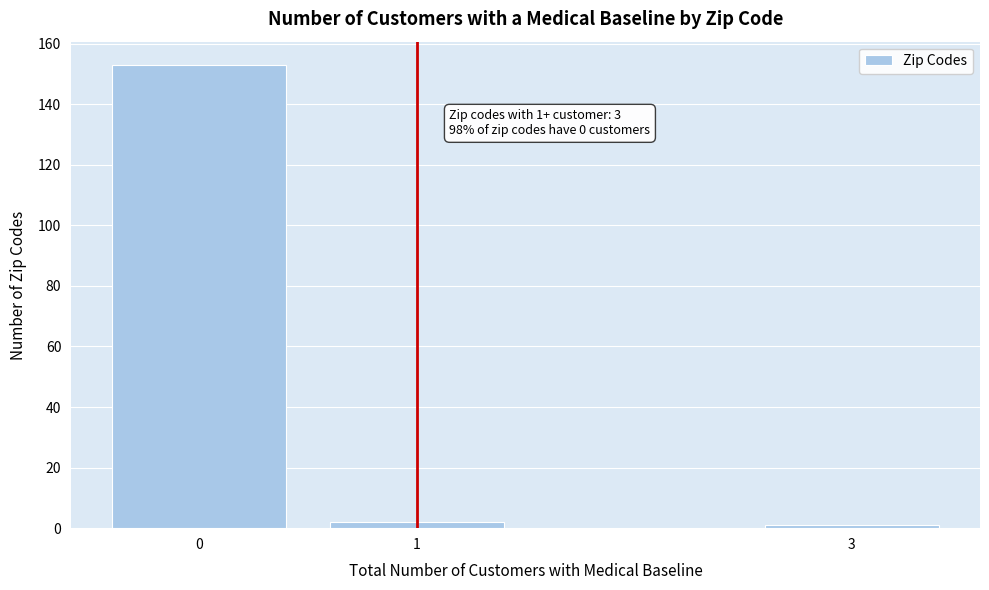

Reading right to left, what are all the values shown in this chart?

3=1	1=2	0=153